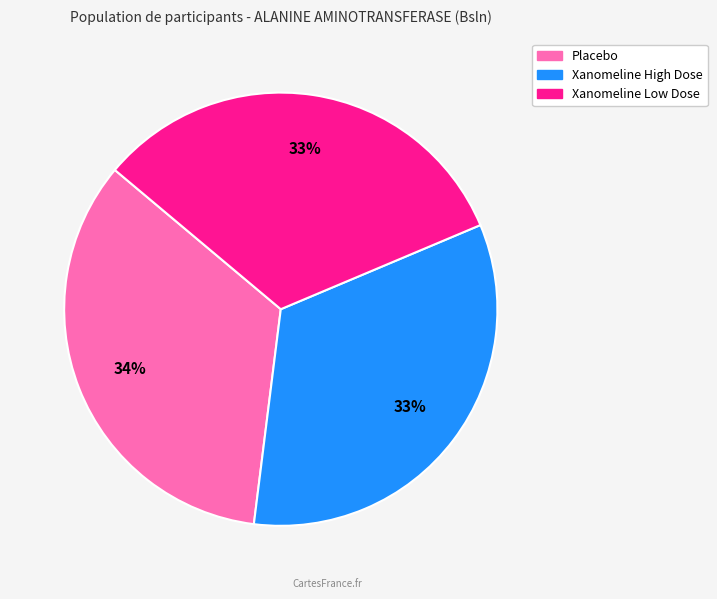

How many segments does this pie chart have?

3